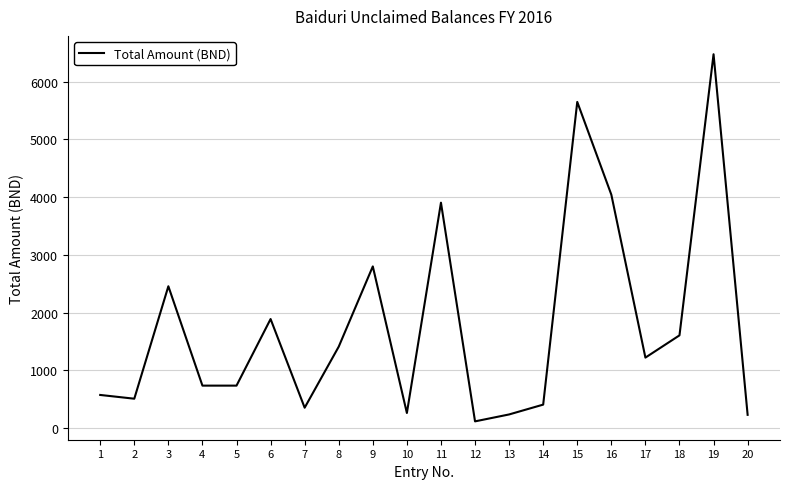

Count the number of values greater than 1221.

10